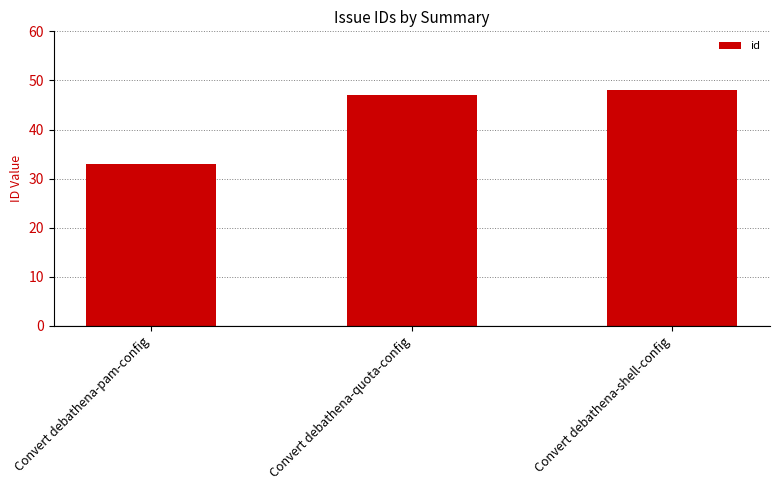

Reading left to right, what are all the values shown in this chart?

Convert debathena-pam-config=33	Convert debathena-quota-config=47	Convert debathena-shell-config=48